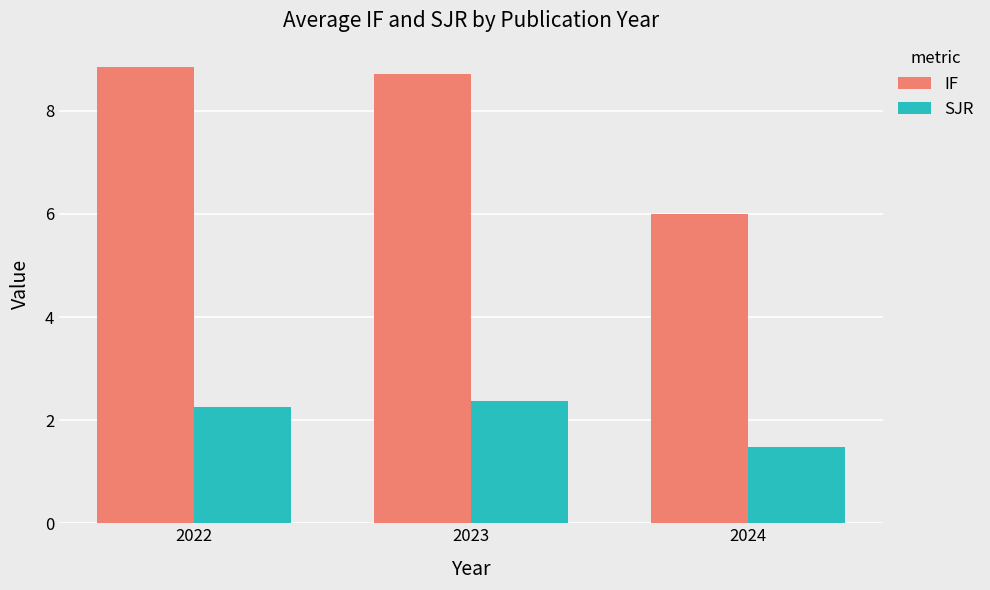

Rank the series by their average value, from lowest to highest.

SJR, IF